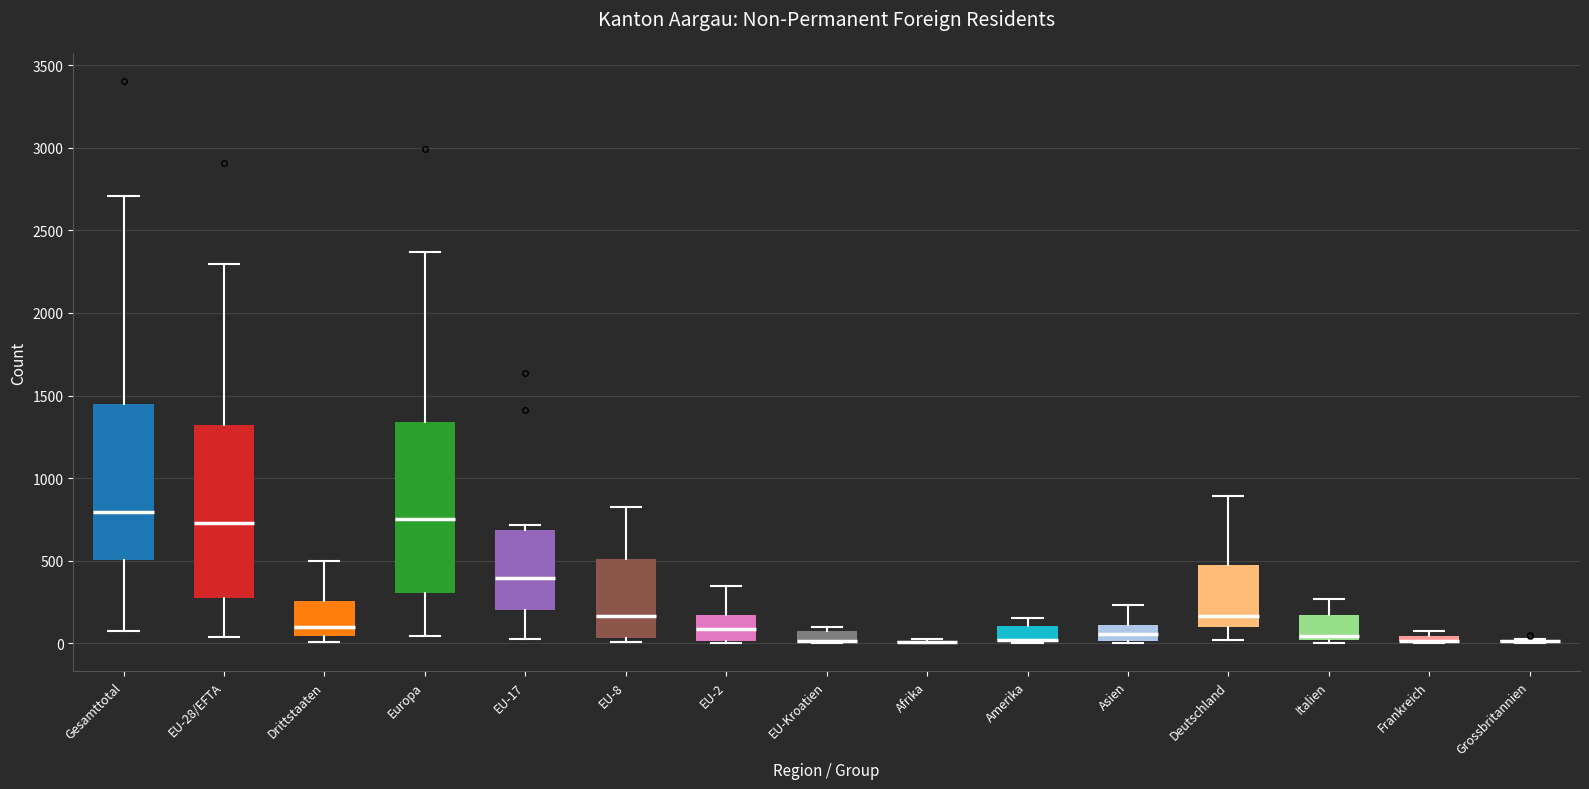

Where is the upper edge of the box for Amerika on the y-axis? The values are not printed on the chart, so give them approximately, as read against the axis.

100